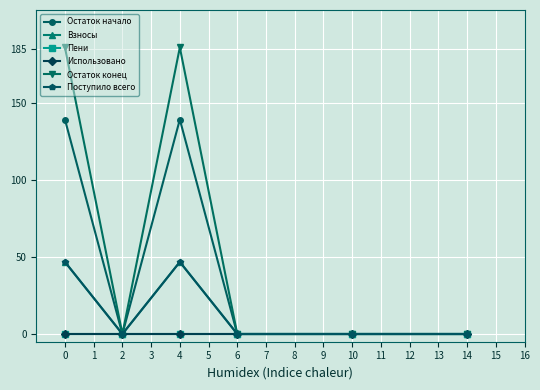

True or false: Остаток конец and Пени cross at least once.

False